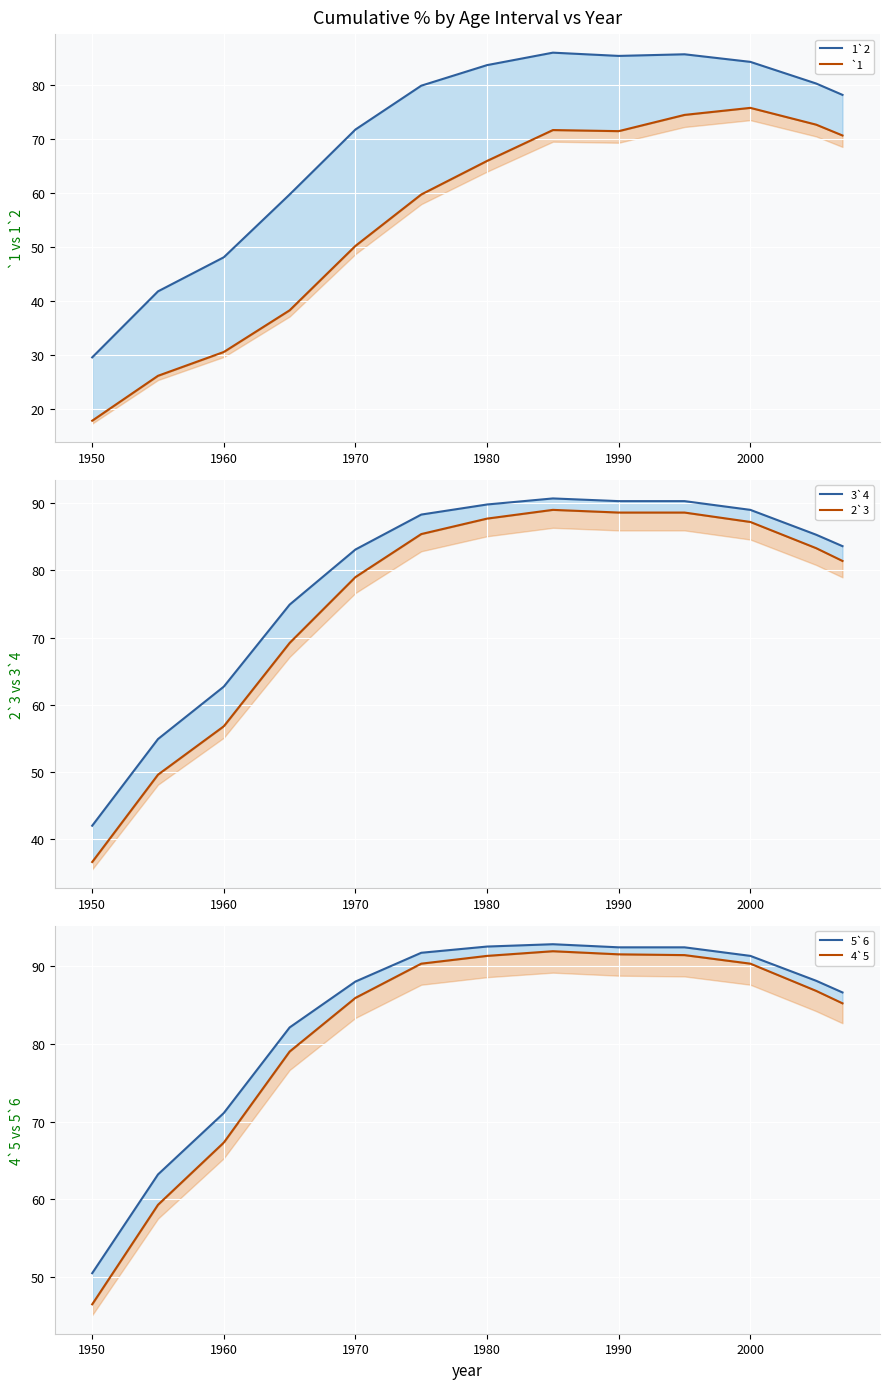

Reading left to right, list all the values displayed in this chart.

1`2: 29.6	41.8	48.1	59.7	71.7	79.8	83.6	85.9	85.3	85.6	84.2	80.2	78.1
`1: 17.9	26.2	30.6	38.3	50.2	59.7	65.9	71.6	71.4	74.4	75.7	72.6	70.6
3`4: 42.0	54.9	62.7	74.9	83.1	88.3	89.8	90.7	90.3	90.3	89.0	85.3	83.6
2`3: 36.6	49.6	56.8	69.2	79.0	85.4	87.7	89.0	88.6	88.6	87.2	83.3	81.4
5`6: 50.5	63.2	71.1	82.1	88.0	91.7	92.5	92.8	92.4	92.4	91.3	88.1	86.6
4`5: 46.5	59.3	67.3	79.0	85.9	90.3	91.3	91.9	91.5	91.4	90.3	86.8	85.2